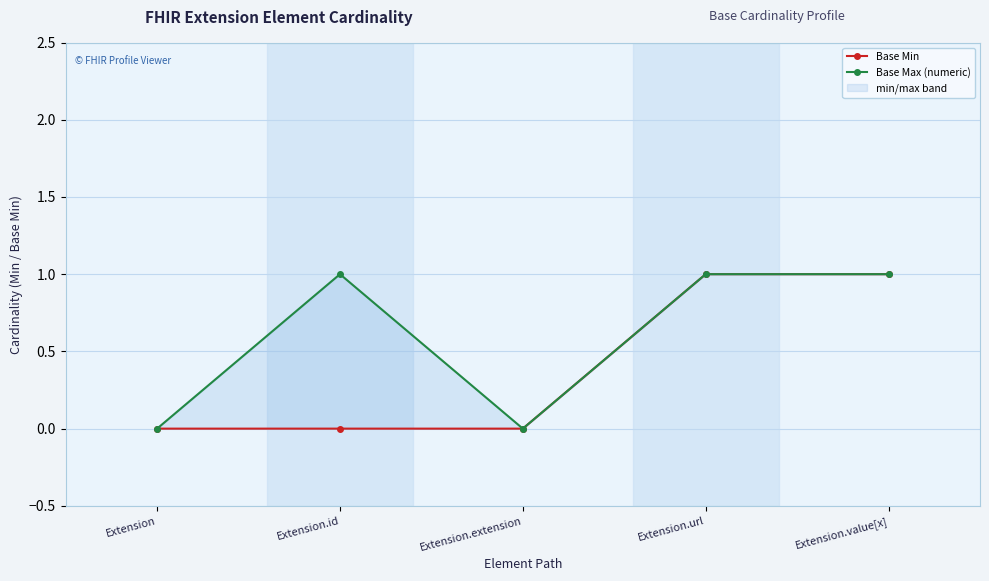

True or false: Base Max (numeric) and Base Min cross at least once.

False